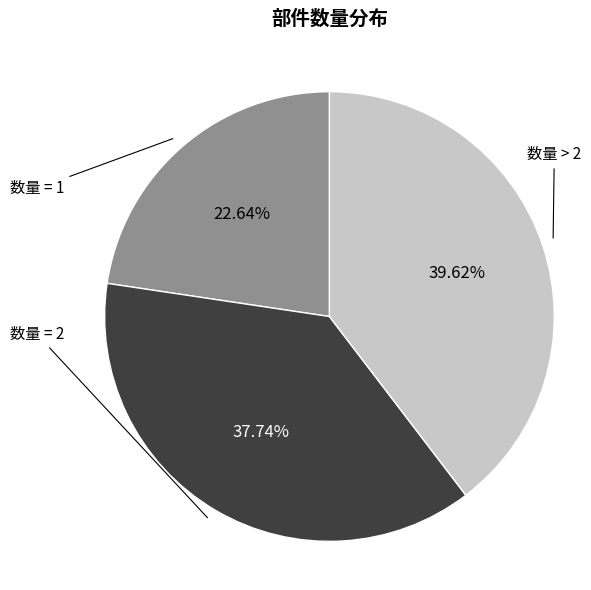

Is there a majority slice in this chart?

No